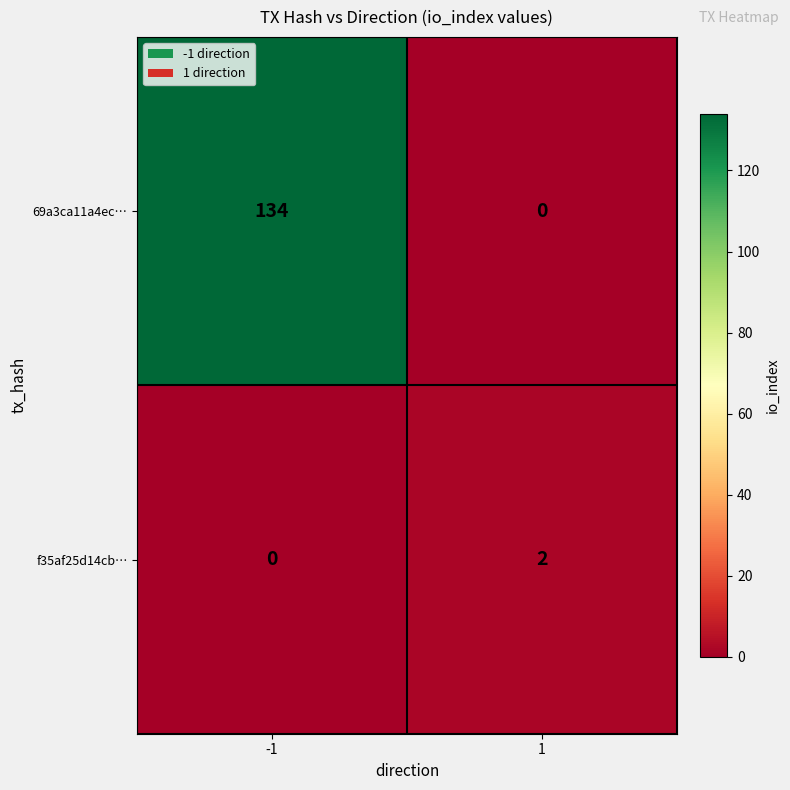

Rank the series by their maximum value, from lowest to highest.

f35af25d14cb…, 69a3ca11a4ec…